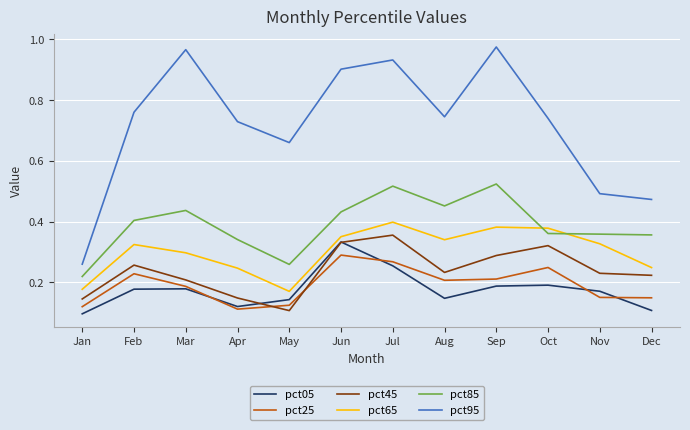

Which series has the largest range (max minus min)?

pct95